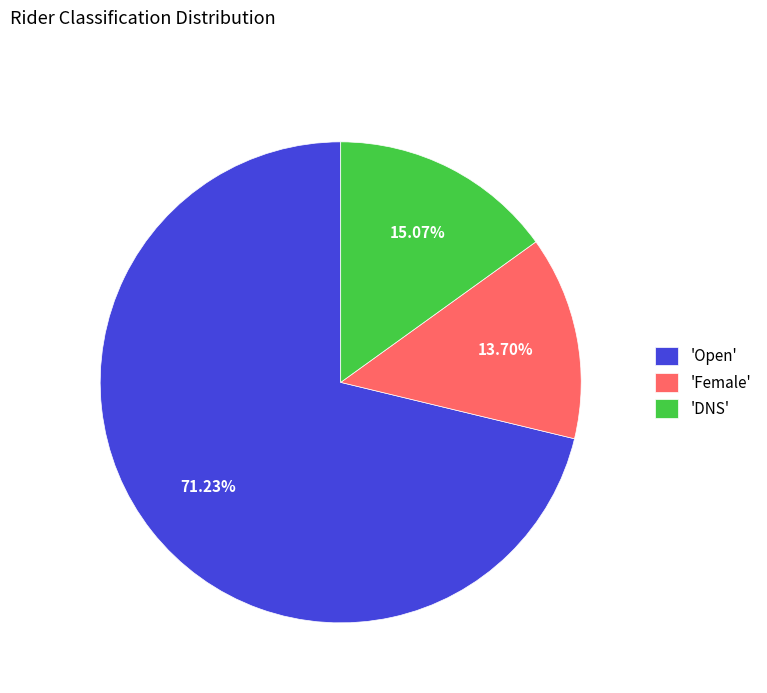

Is there a majority slice in this chart?

Yes